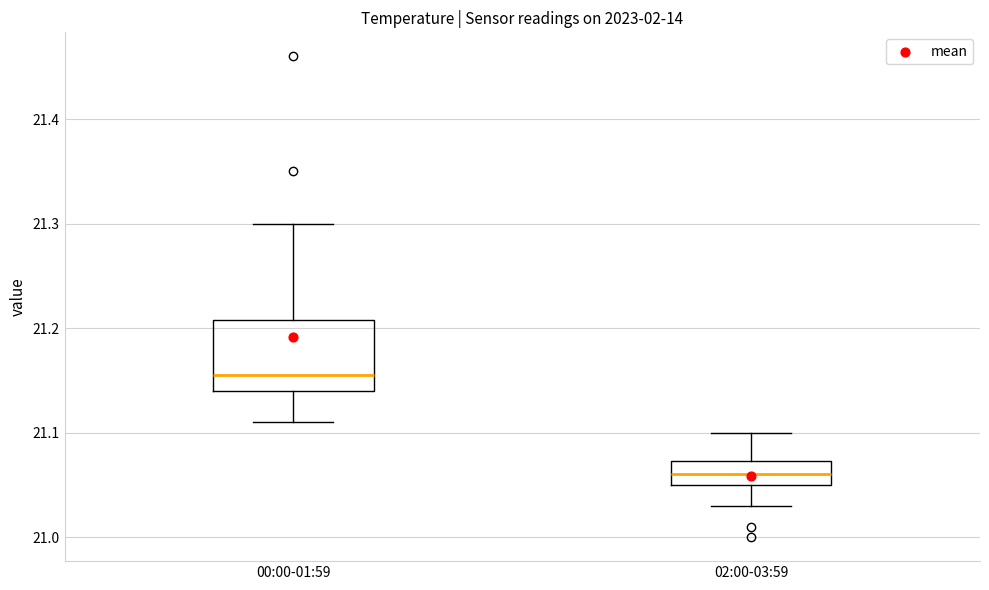

Which box has the highest median line?

00:00-01:59